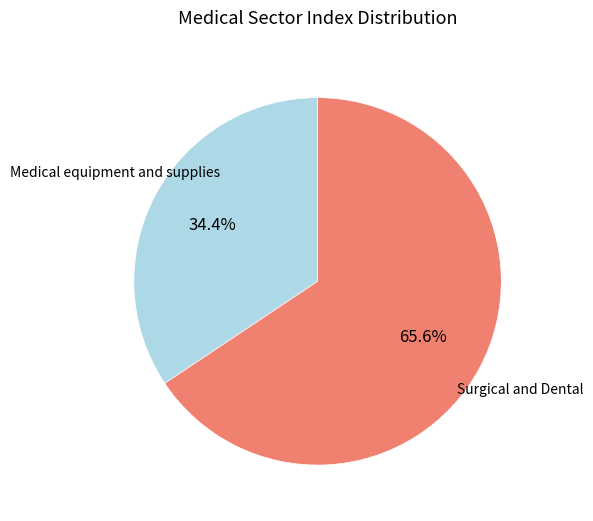

Does any single category account for the majority?

Yes